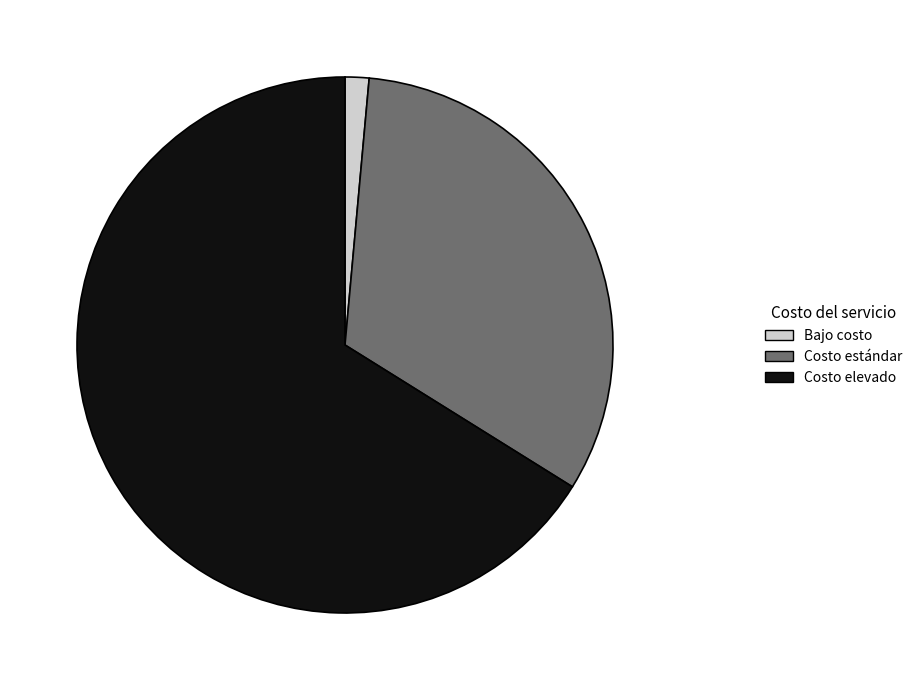

What is the majority slice?

Costo elevado